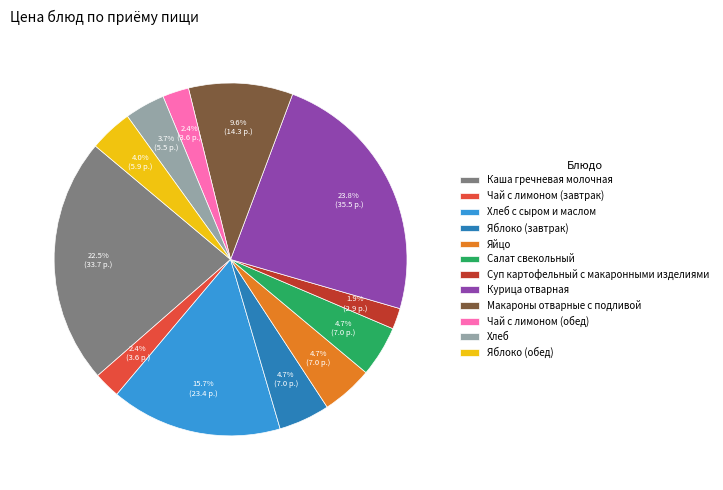

How many slices are in this pie chart?

12